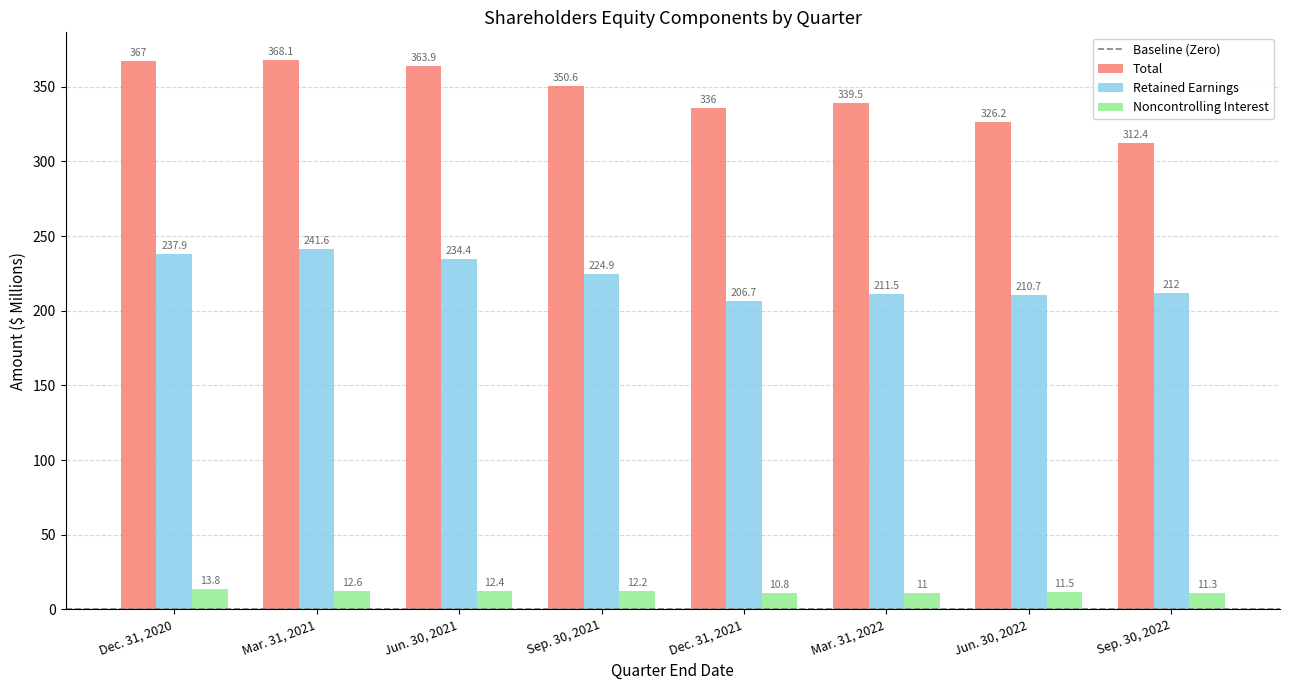

Between Mar. 31, 2021 and Jun. 30, 2021, which series saw the biggest shift?

Retained Earnings